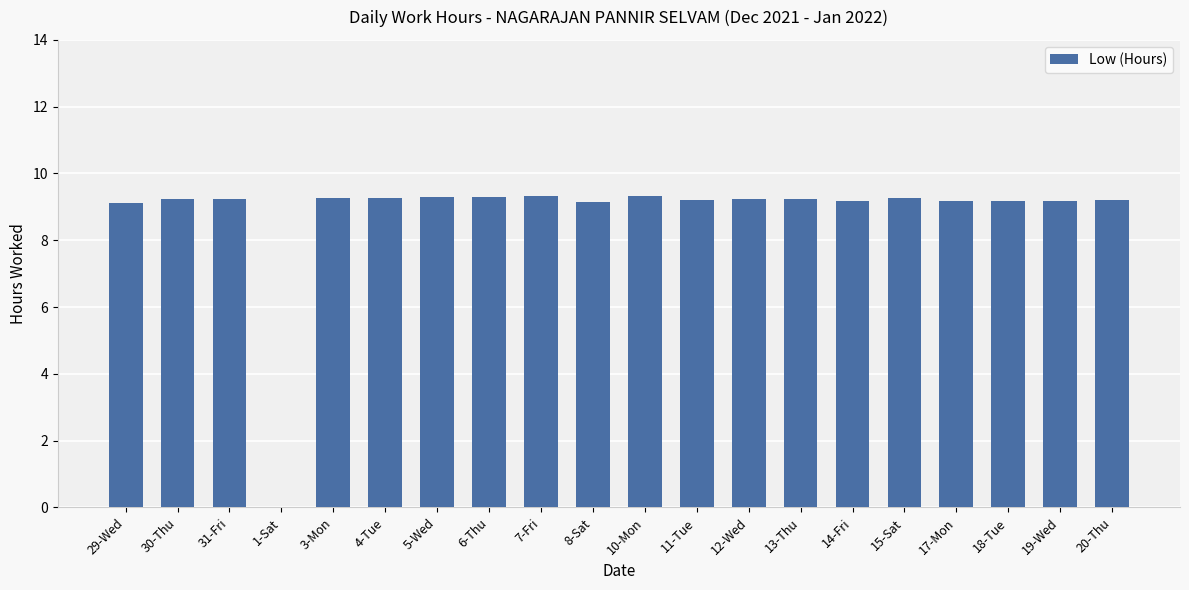

Are the bars horizontal?

No